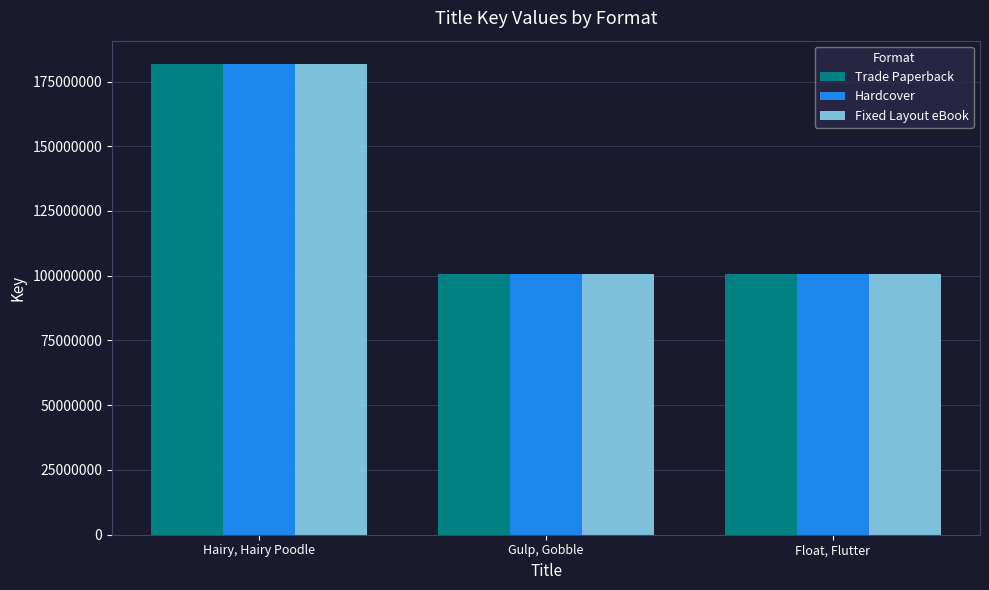

At which label is Fixed Layout eBook closest to 141198485?

Gulp, Gobble